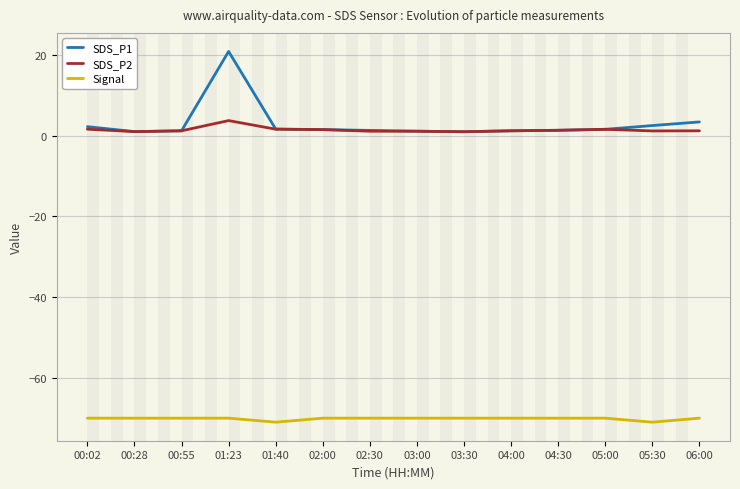

Is it true that Signal equals -70.0 at 00:28?

True